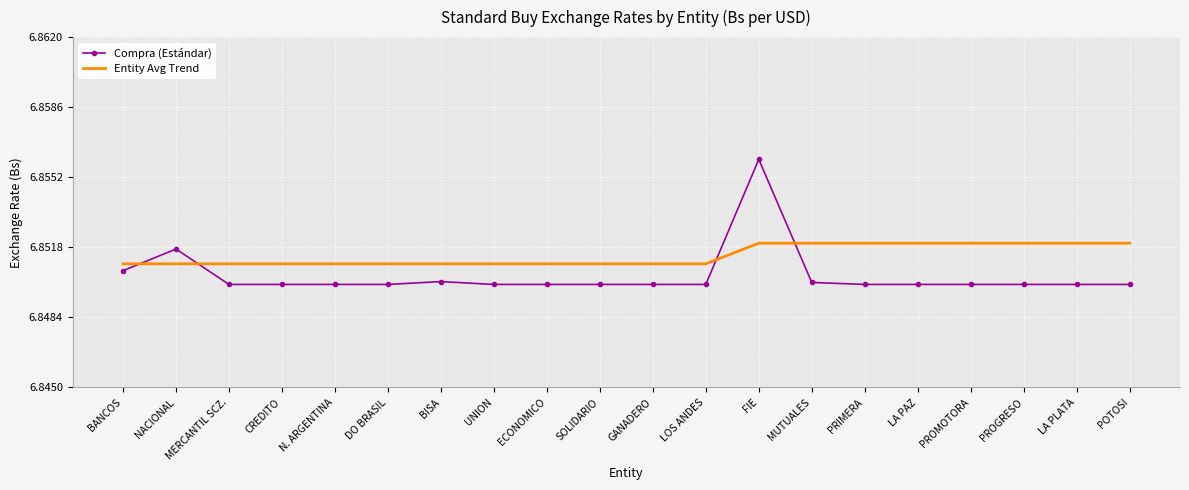

Which series has the widest spread of values?

Compra (Estándar)